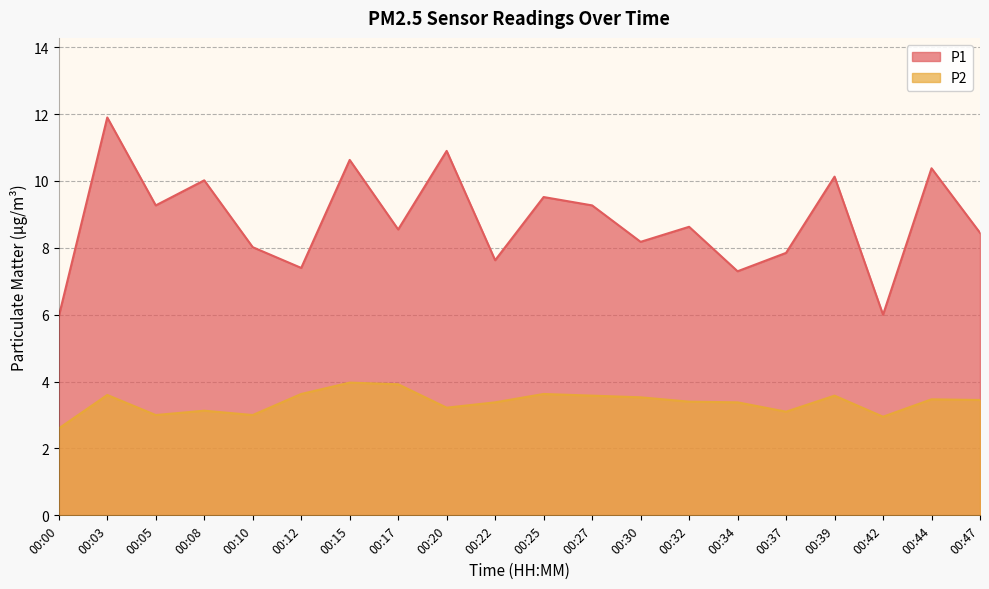

What is the total value across all series at 00:42?

8.9